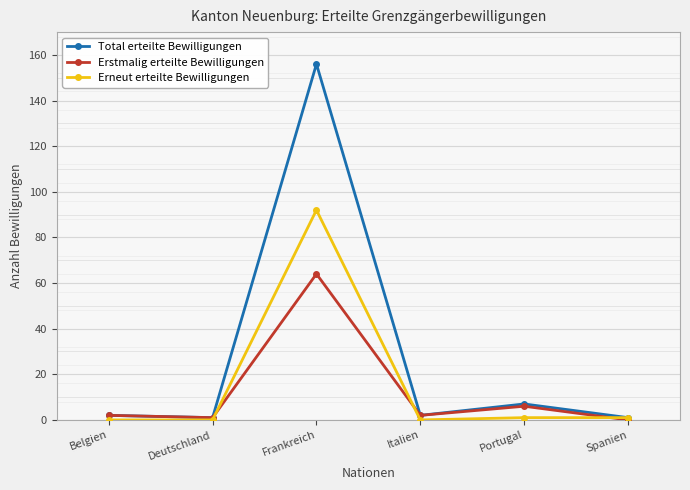

What is the label of the 1st point from the right?

Spanien